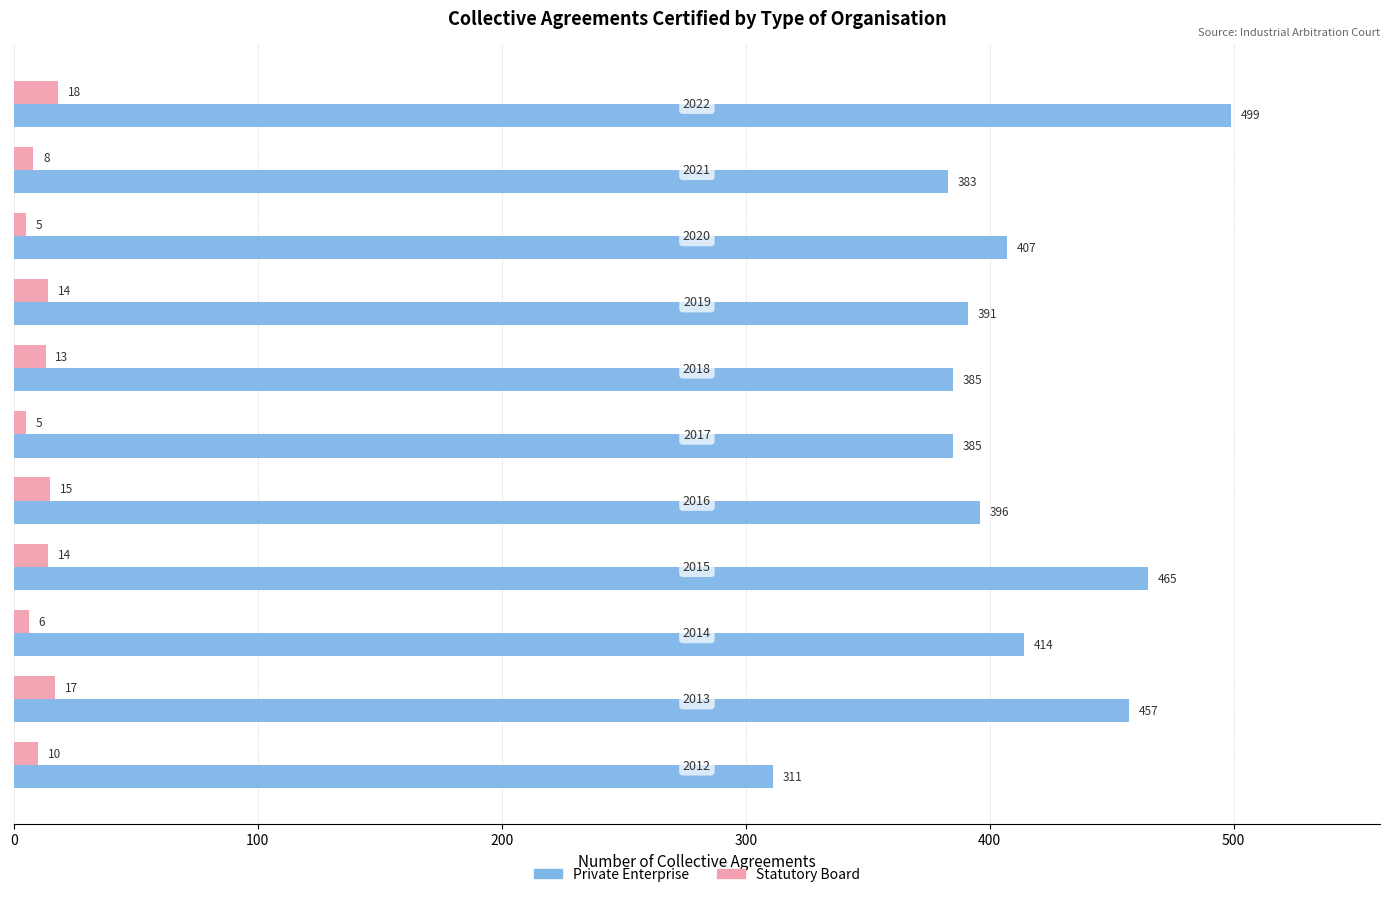

Rank the series by their maximum value, from highest to lowest.

Private Enterprise, Statutory Board